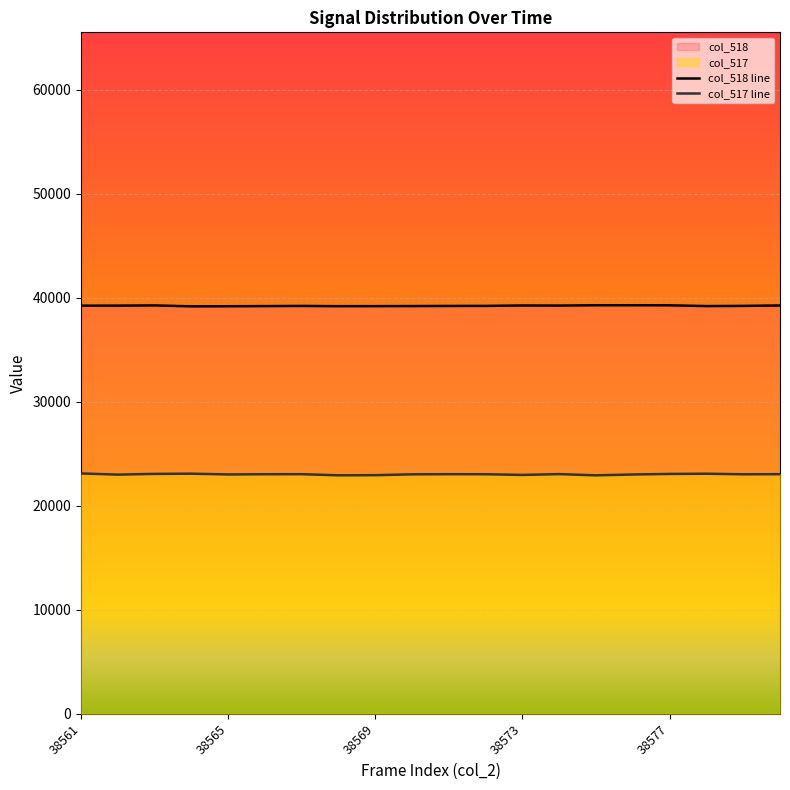

What are all the series names shown in the legend?

col_518, col_517